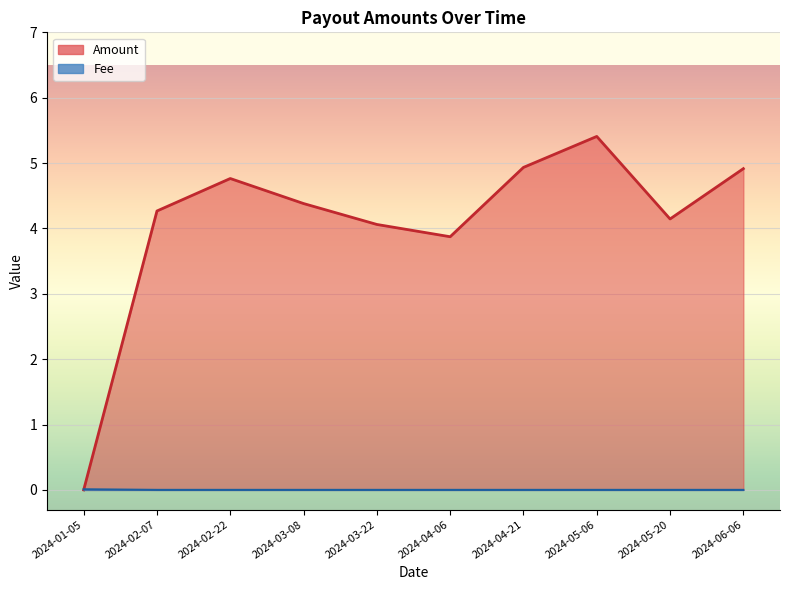

True or false: Fee has a value of 0.0 at 2024-04-21.

False